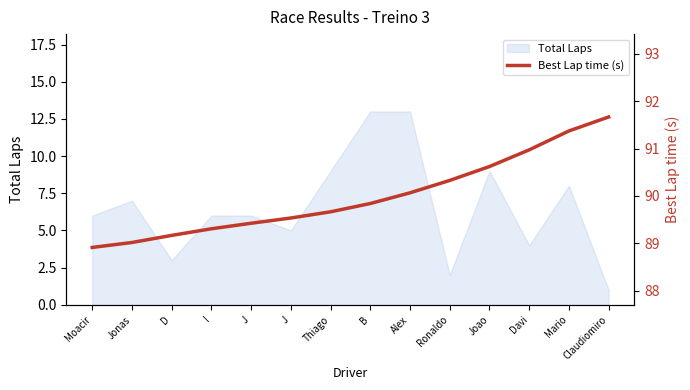

What is the greatest value displayed?

91.7